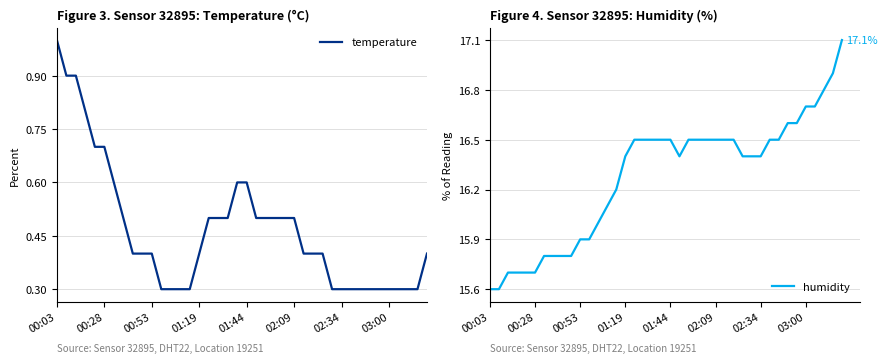

List the series in order of their peak value, highest first.

humidity, temperature